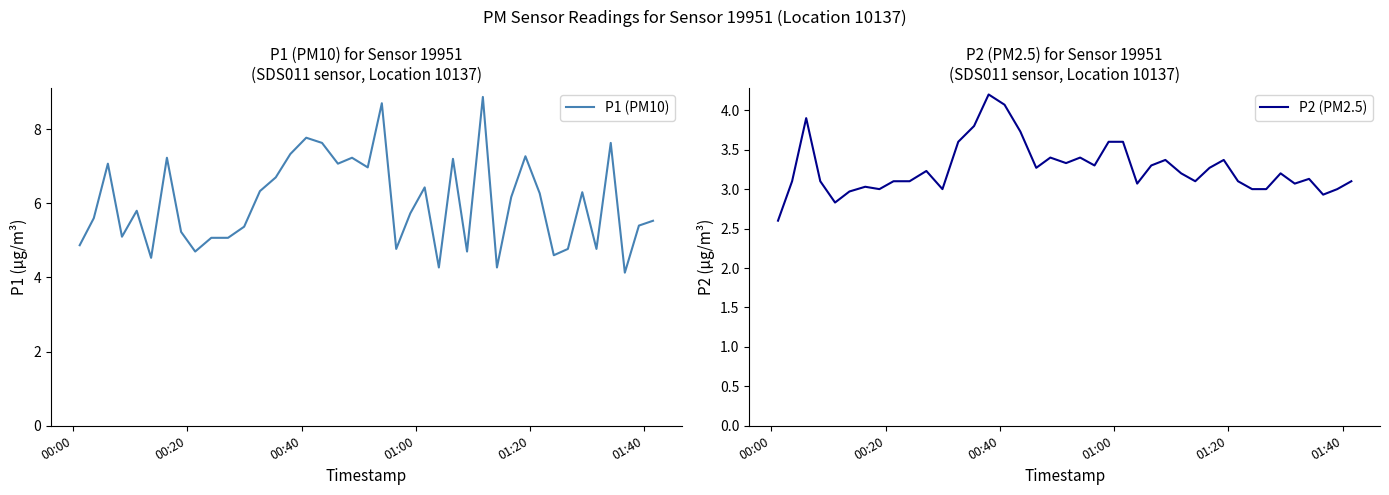

What is the difference between the second highest and second lowest values in the P2 (PM2.5) series?

1.2